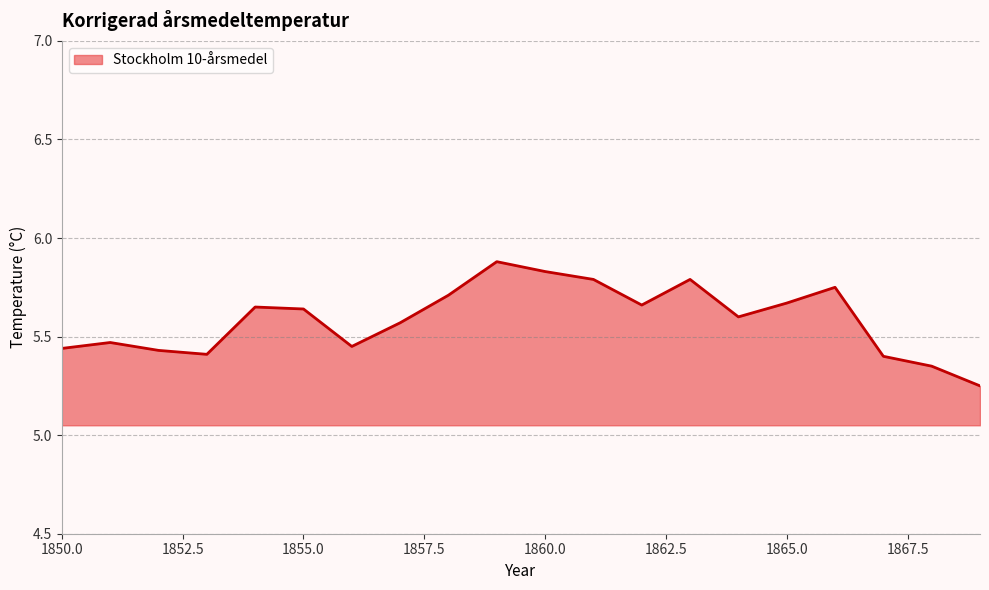

What is the greatest value displayed?

5.9